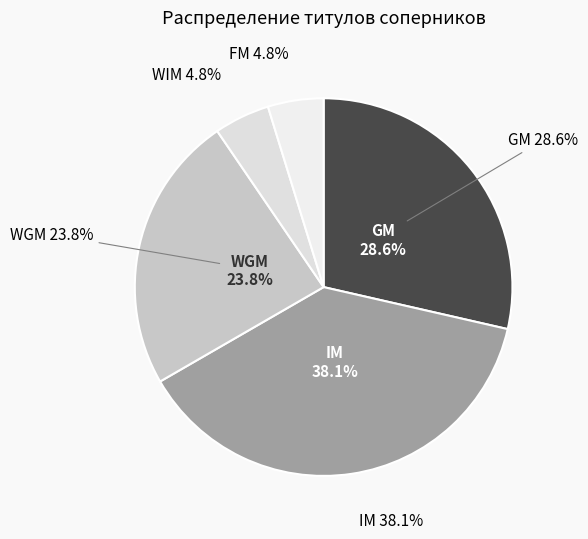

What is the largest slice in the pie chart?

IM